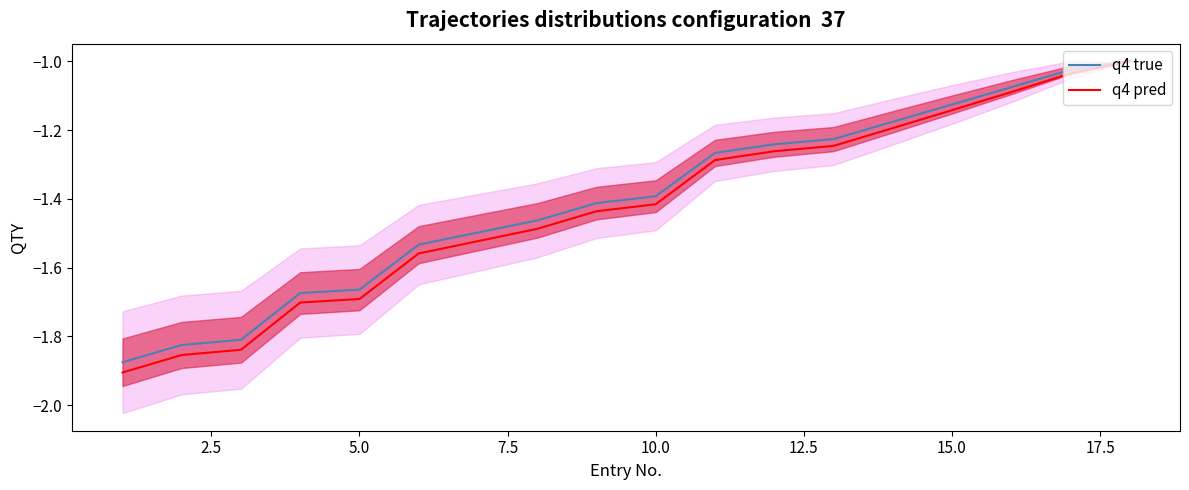

The value of q4 true at 10.0 is -2.4. True or false?

False